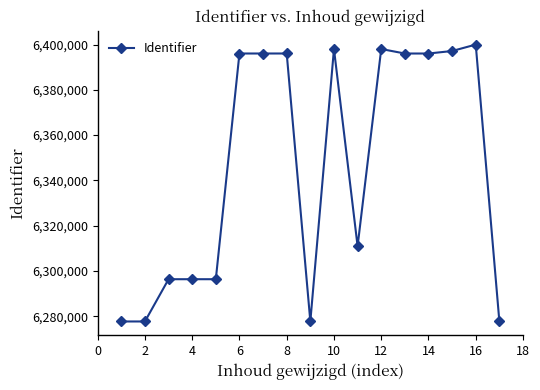

Does the chart display data point markers on the line(s)?

Yes